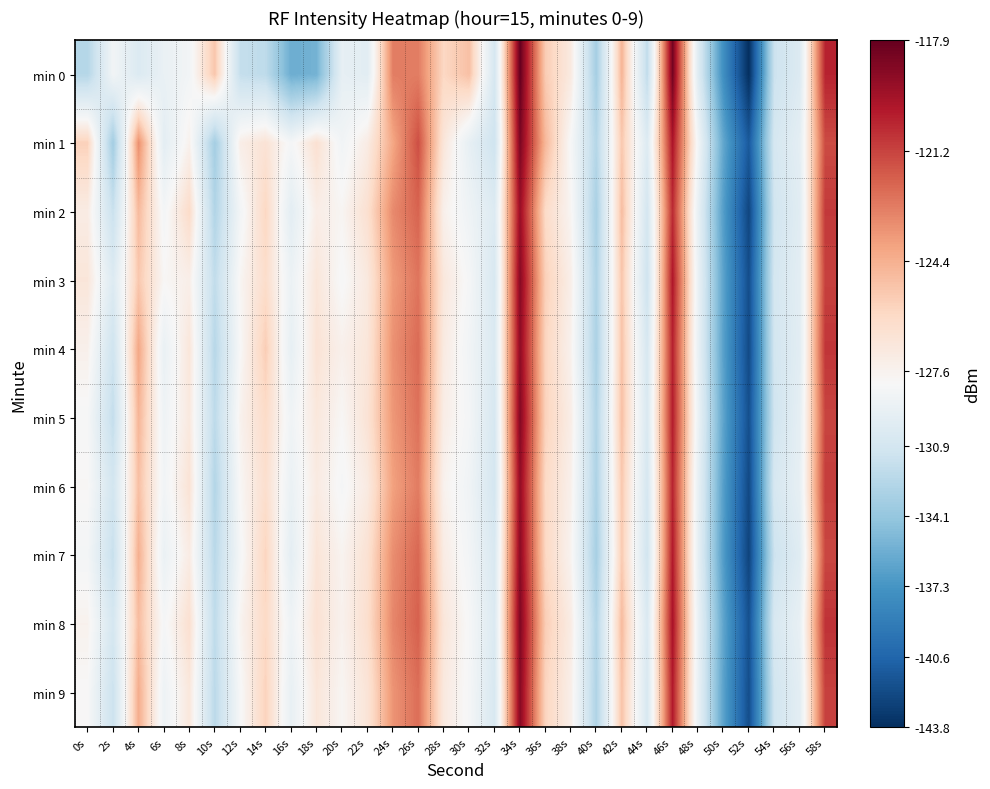

Between 16s and 20s, which series saw the biggest shift?

min 0